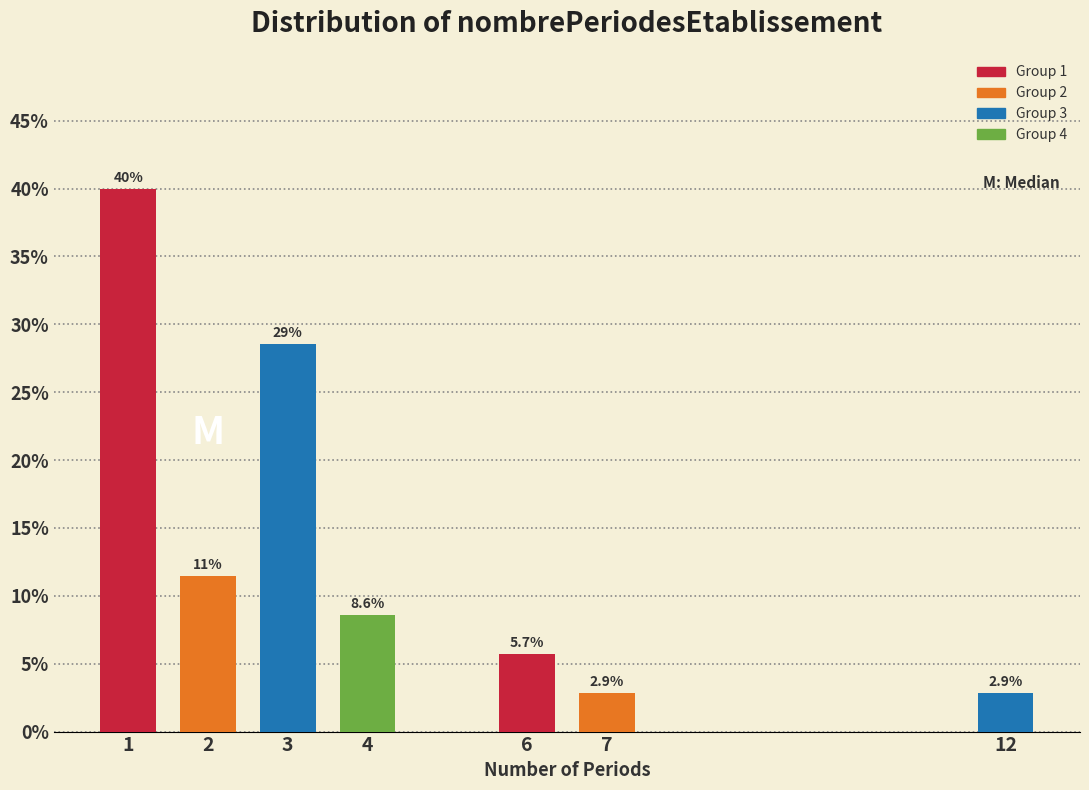

Reading left to right, extract all data points from this chart.

1=40.0	2=11.4	3=28.6	4=8.6	6=5.7	7=2.9	12=2.9